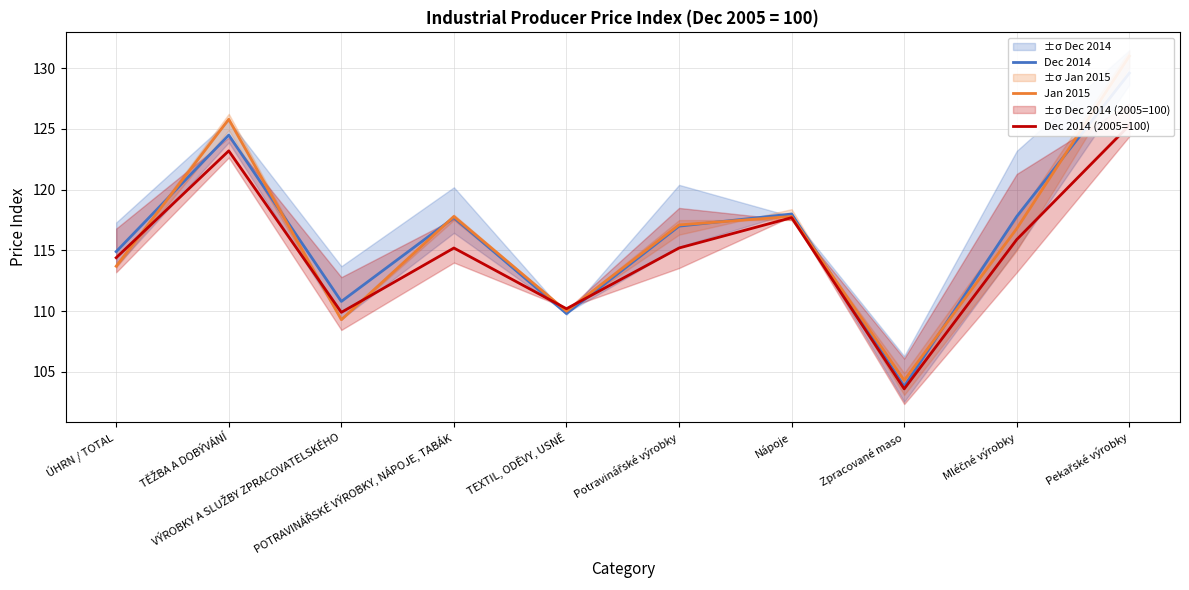

Which series has the largest range (max minus min)?

Jan 2015